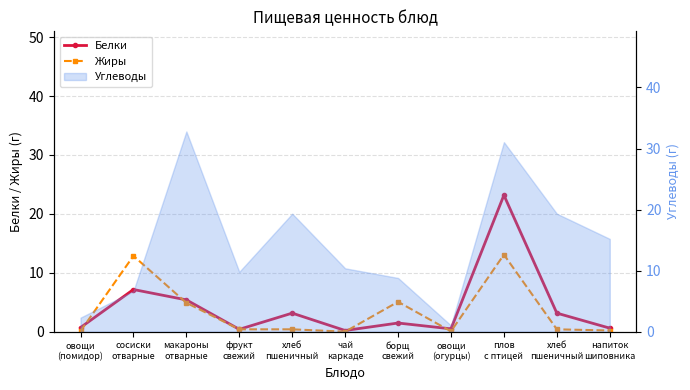

True or false: Белки has more than 0 interior local peaks.

True